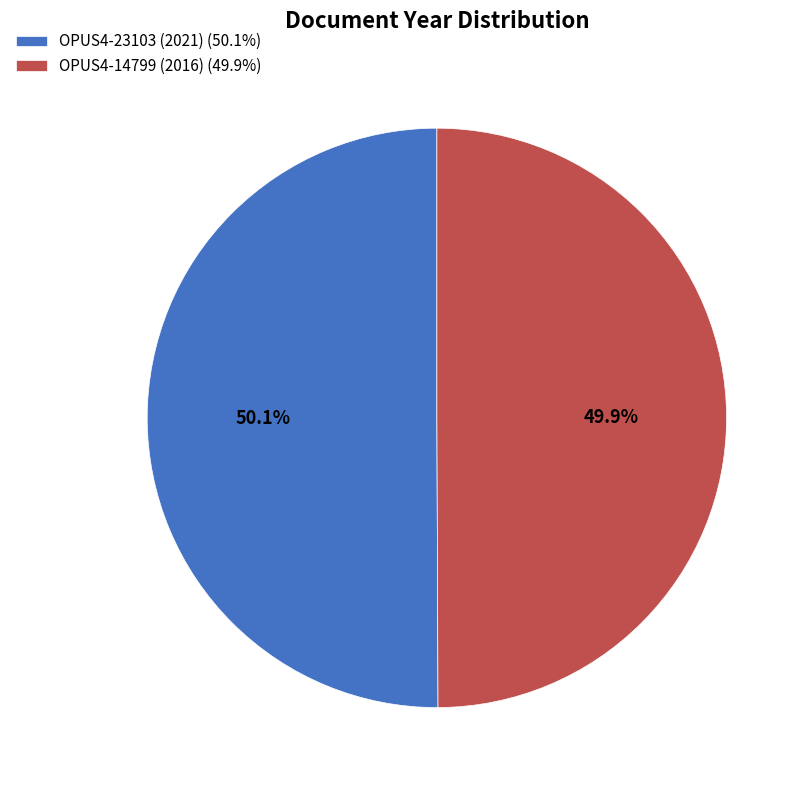

What percentage do OPUS4-14799 (2016) and OPUS4-23103 (2021) together represent?

100.0%